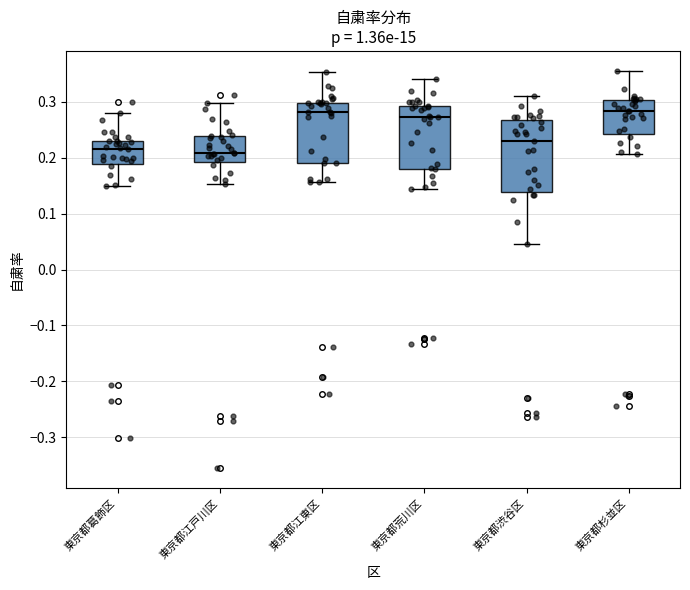

Which box is the tallest, from its lower edge to its upper edge?

東京都渋谷区